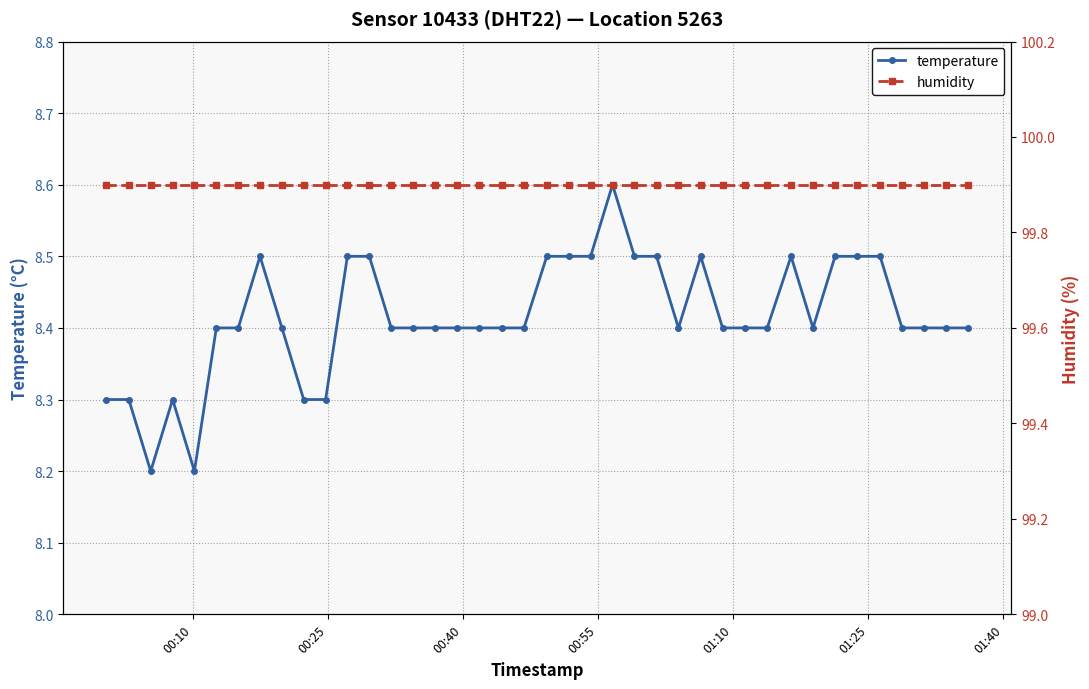

True or false: temperature has more than 0 interior local peaks.

True